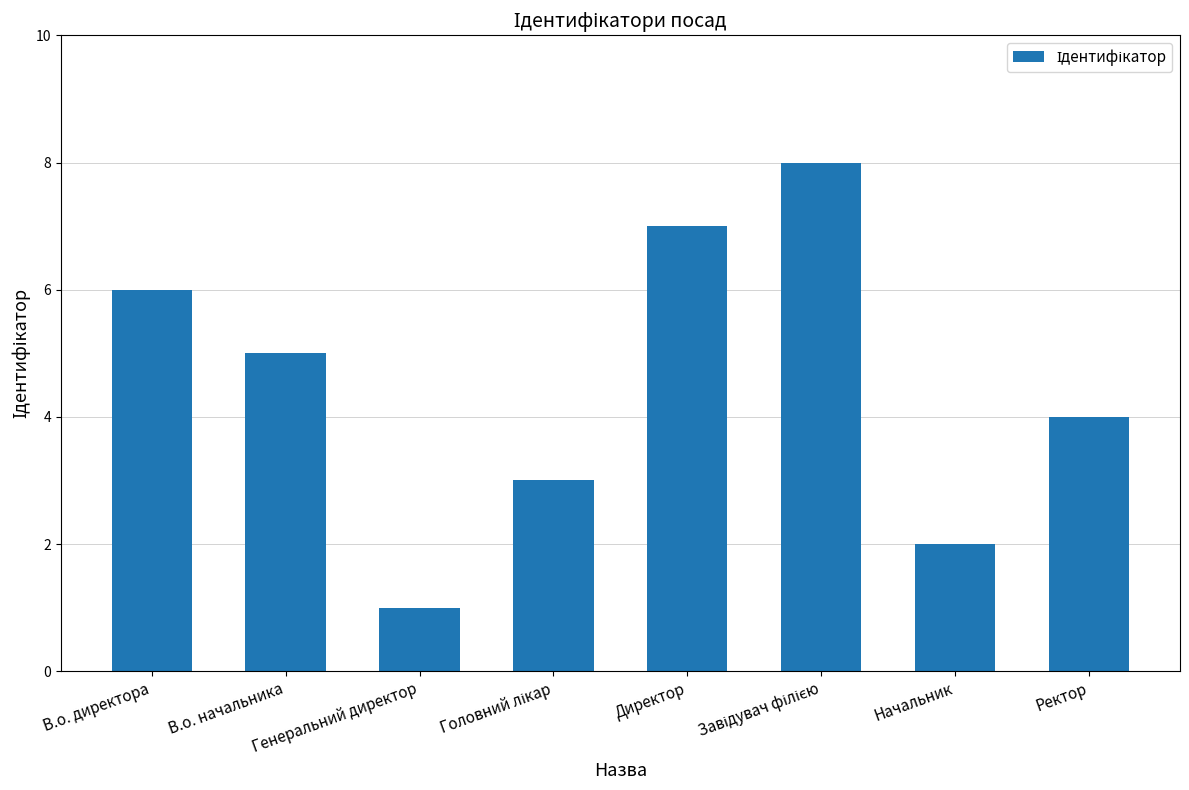

Reading right to left, list all the values displayed in this chart.

4	2	8	7	3	1	5	6